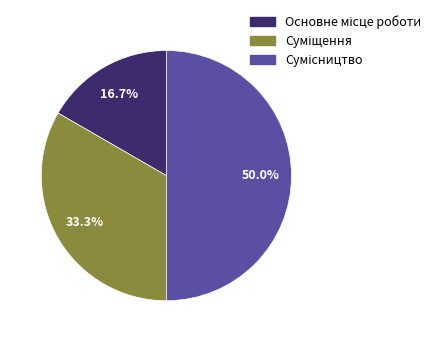

The Суміщення slice represents 40% of the pie. True or false?

False